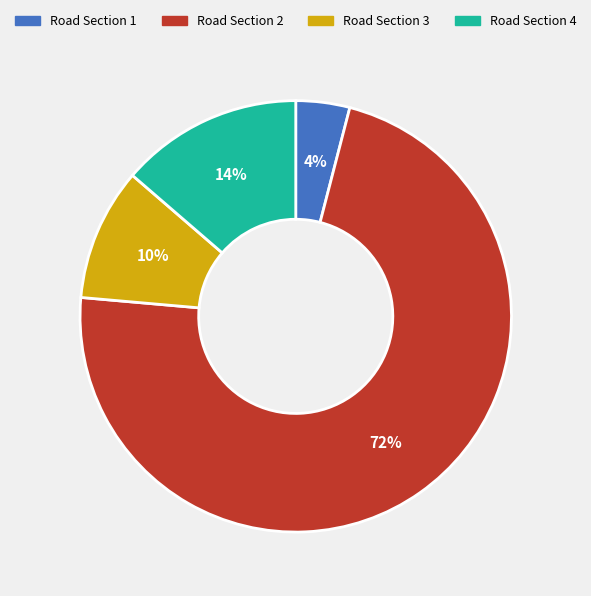

To the nearest percent, what percentage of the pie is Road Section 4?

14%